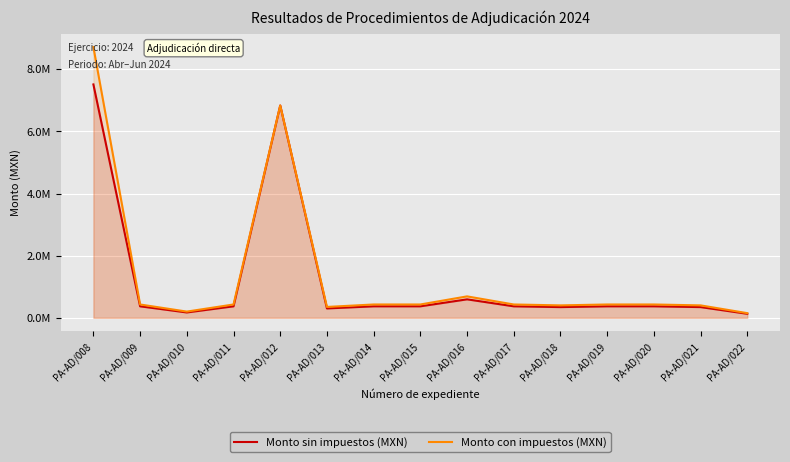

At which category does the chart reach its peak across all series?

PA-AD/008